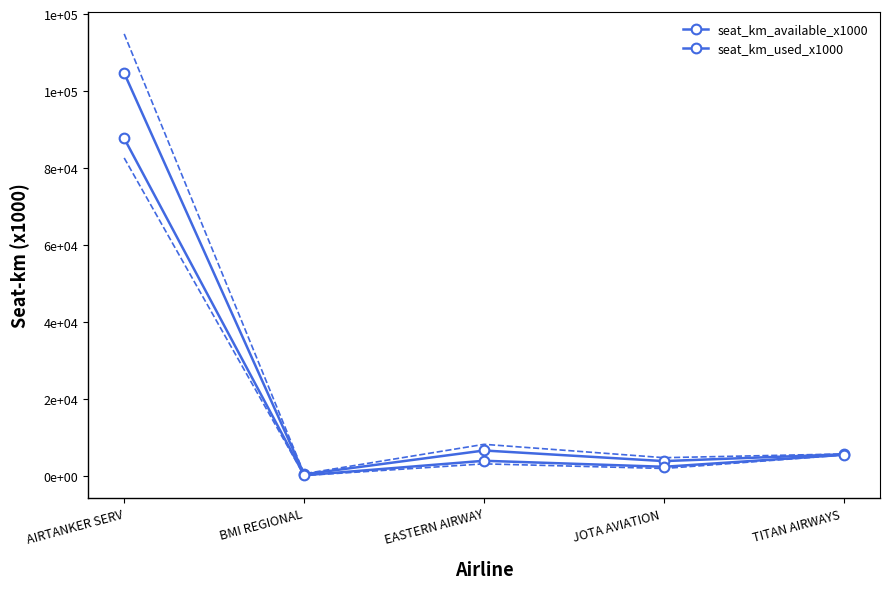

Rank the series by their average value, from lowest to highest.

seat_km_used_x1000, seat_km_available_x1000